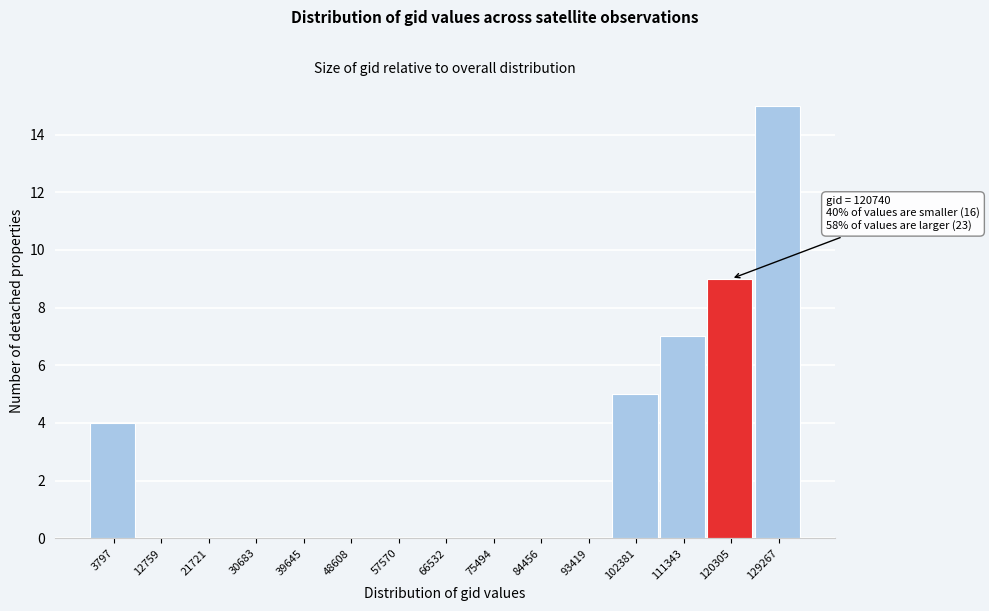

Reading left to right, list all the values displayed in this chart.

3797=4	12759=0	21721=0	30683=0	39645=0	48608=0	57570=0	66532=0	75494=0	84456=0	93419=0	102381=5	111343=7	120305=9	129267=15